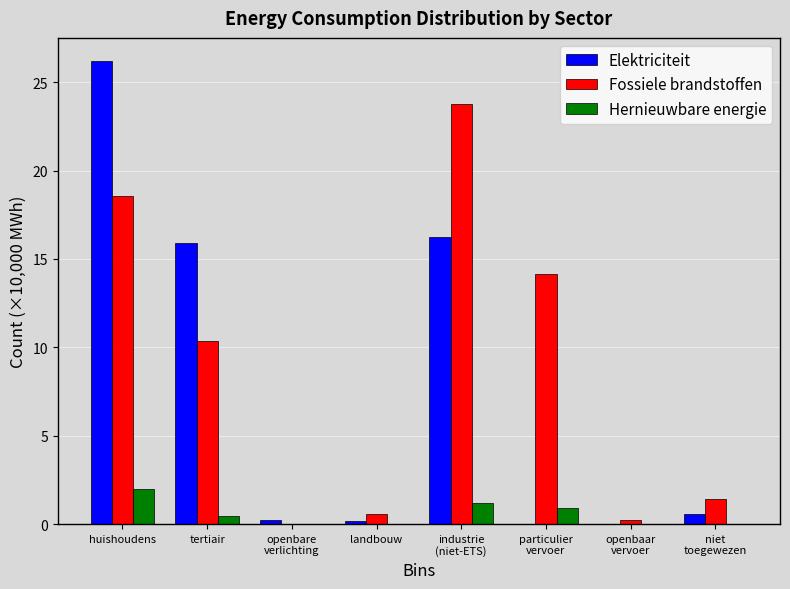

The Hernieuwbare energie series shows 0.0 at landbouw. True or false?

True